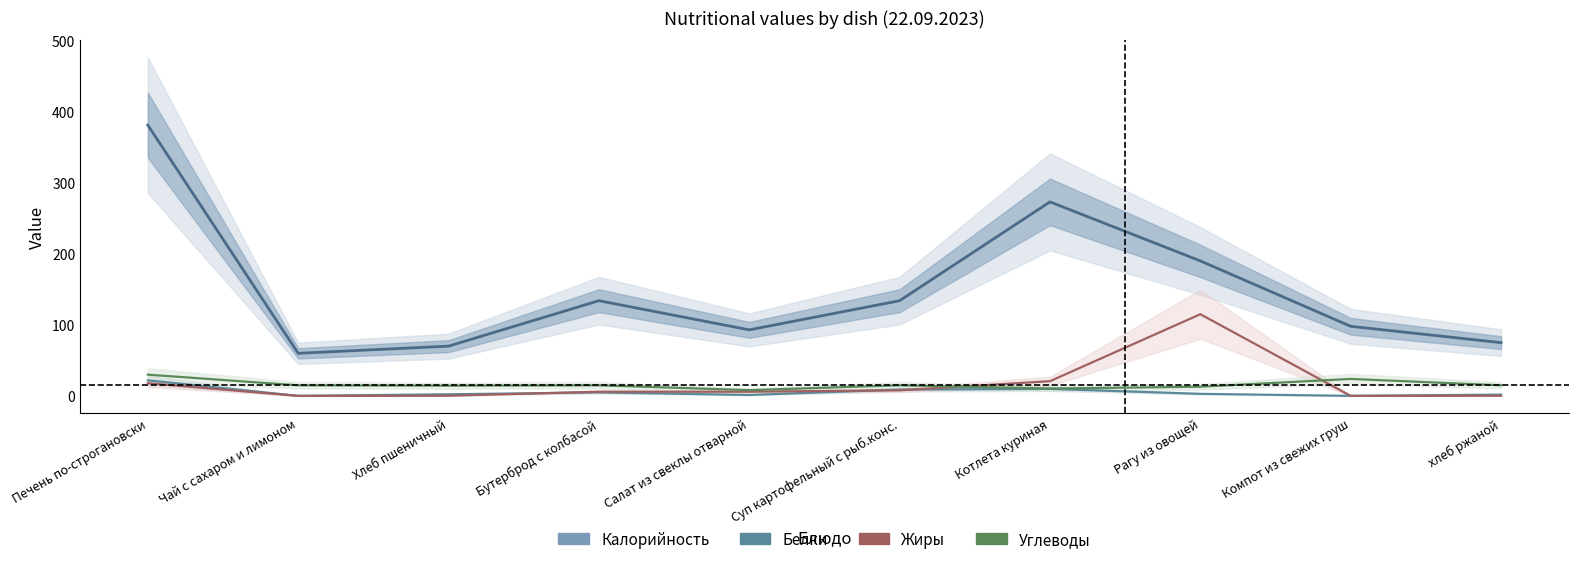

At which category does Жиры reach its first local valley?

Чай с сахаром и лимоном